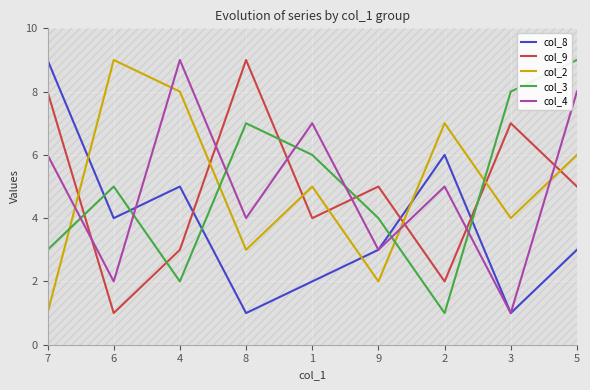

What is the difference between the maximum and second lowest values in the col_2 series?

7